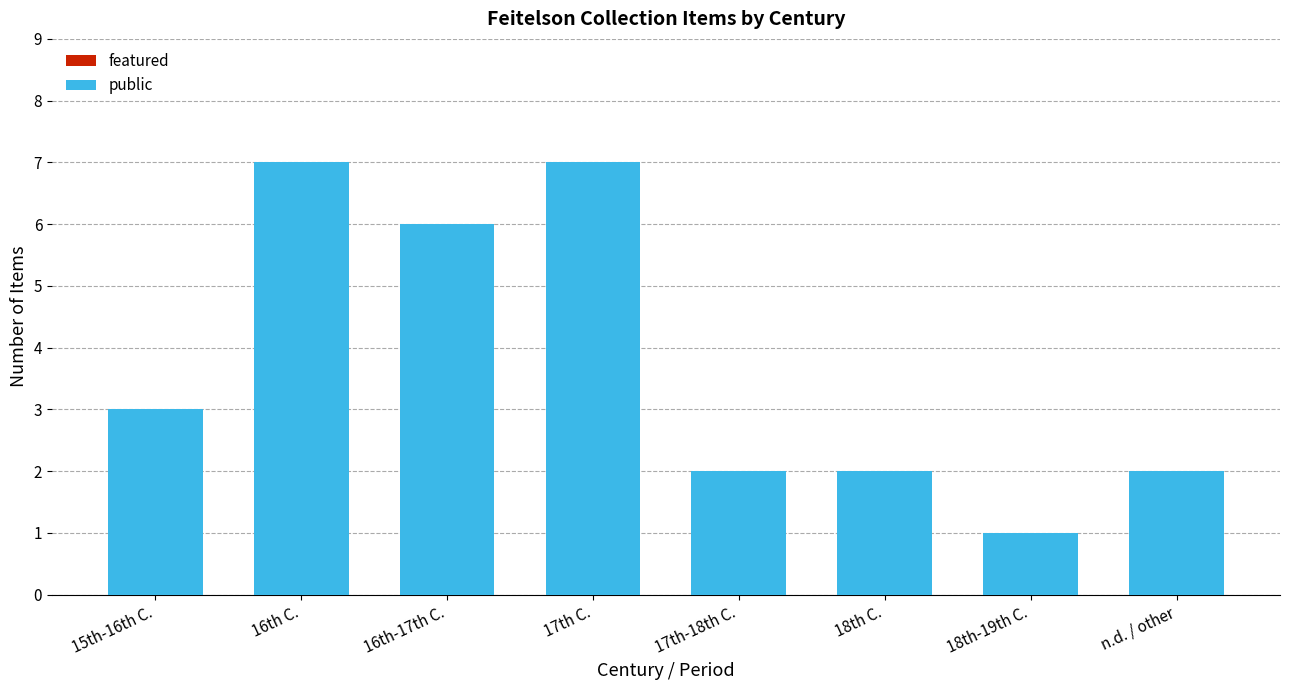

The value at 15th-16th C. is 1. True or false?

False